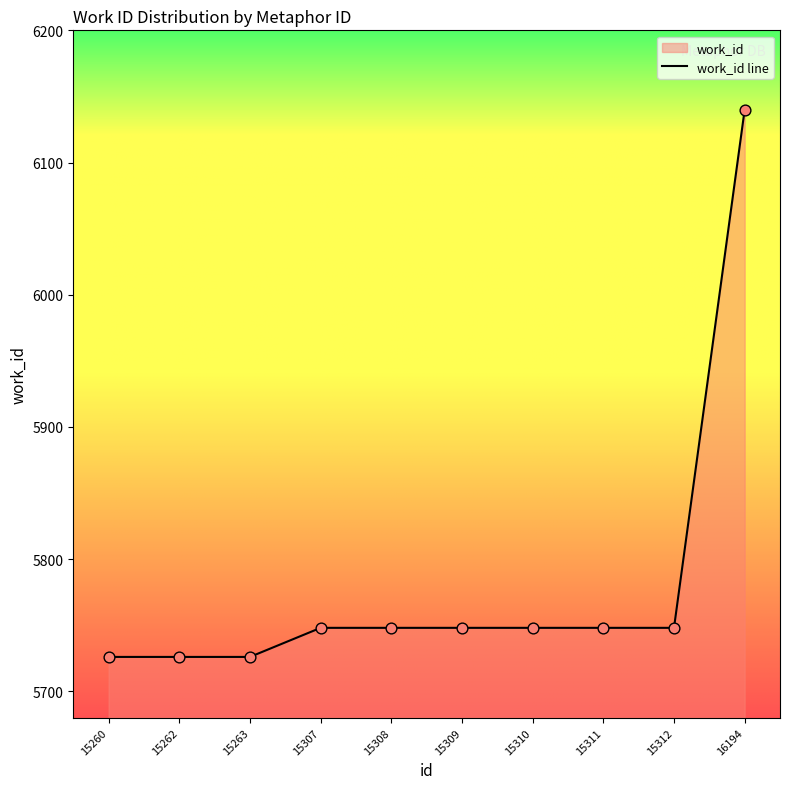

What is the ratio of the value at 16194 to the value at 15262?

1.1